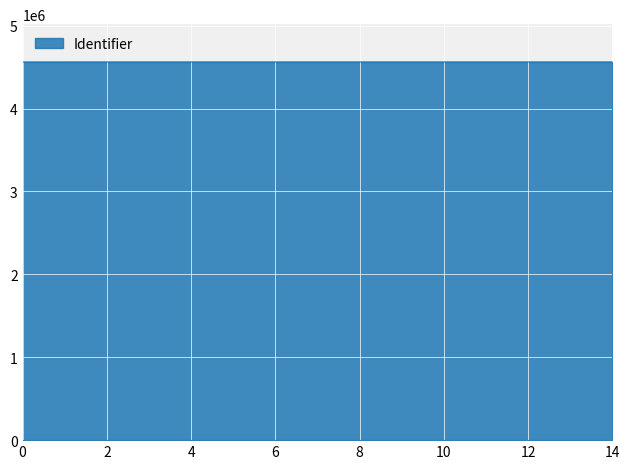

What is the minimum value shown in the chart?

4561571